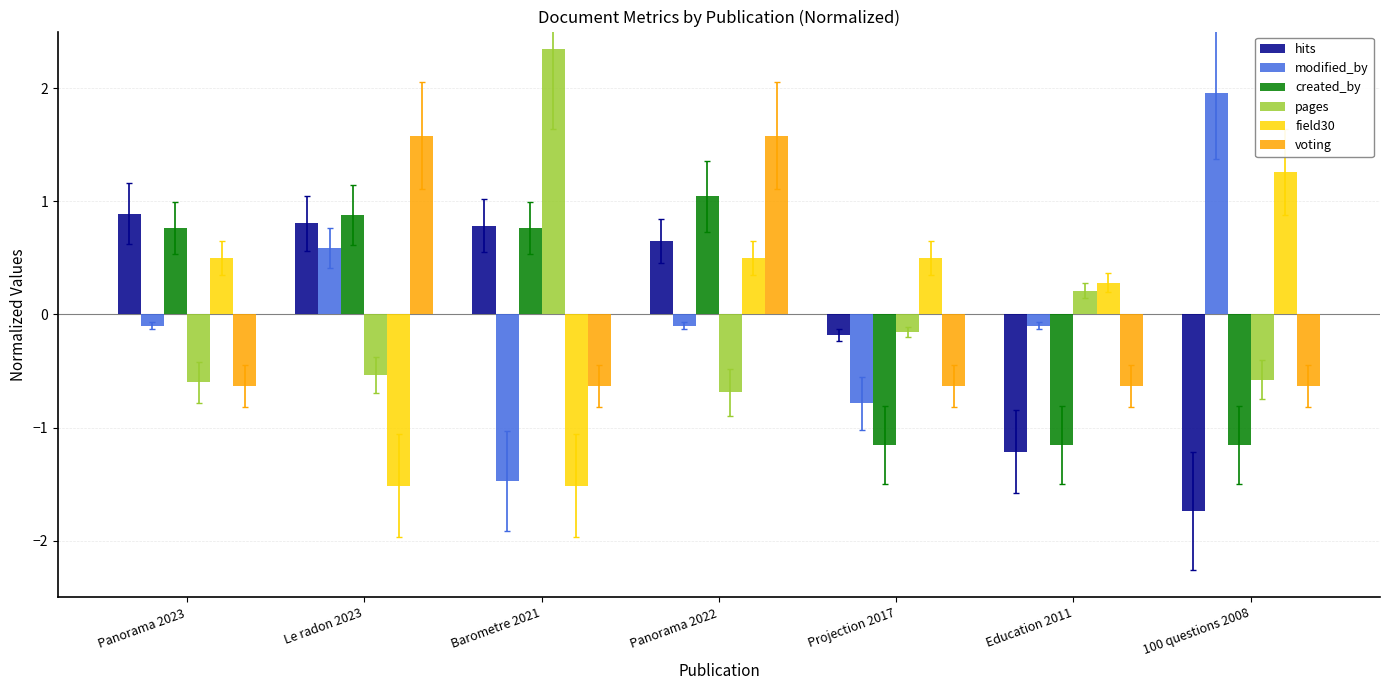

What is the approximate value of modified_by at Education 2011?

-0.1